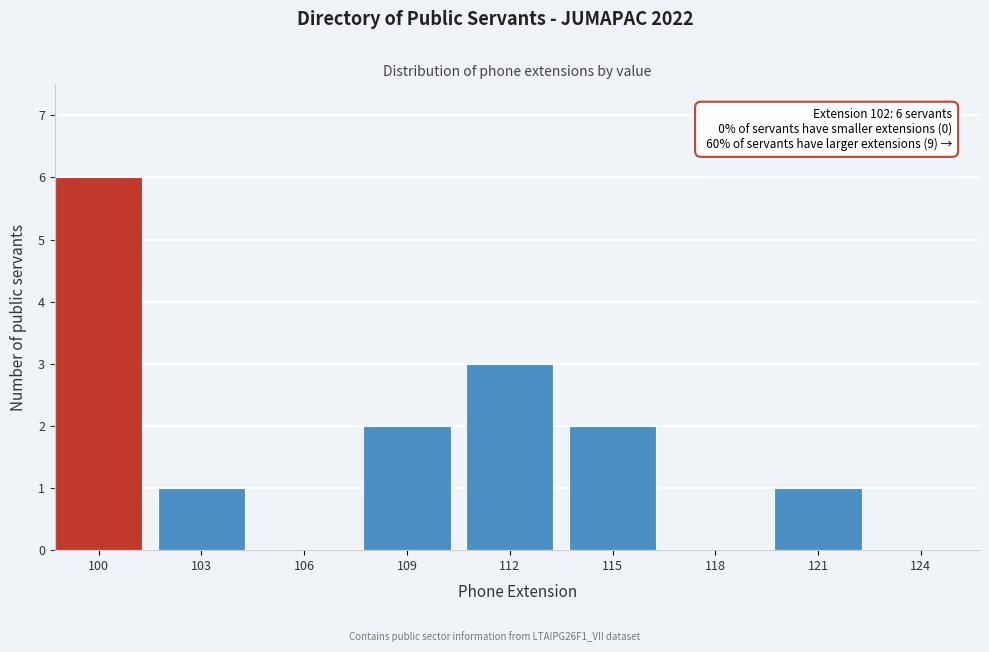

Reading right to left, list all the values displayed in this chart.

124=0	121=1	118=0	115=2	112=3	109=2	106=0	103=1	100=6